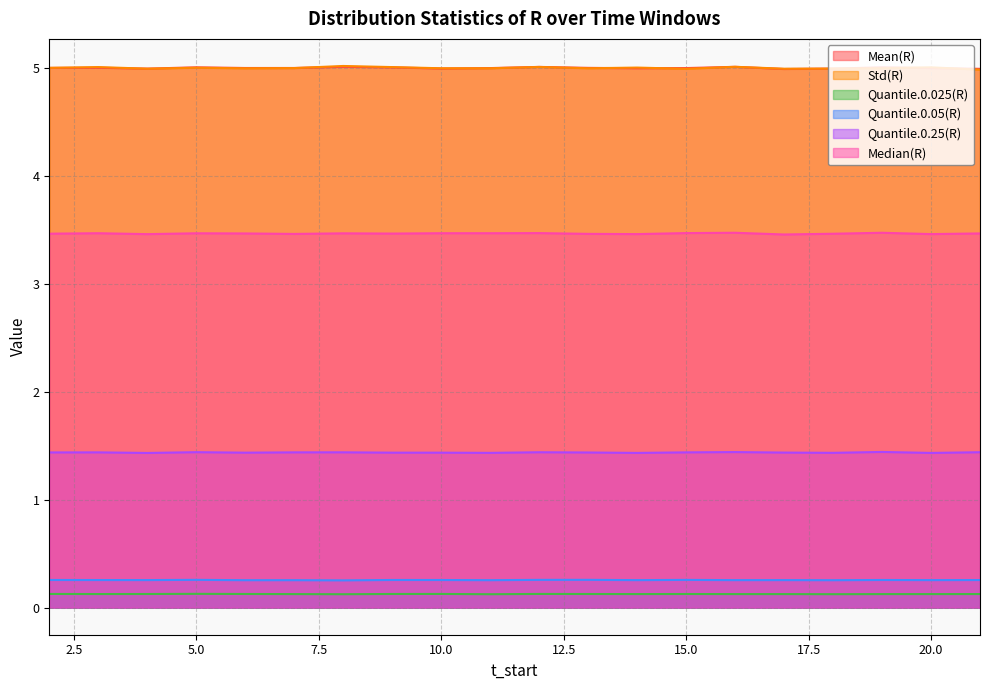

How many data points does each series have?

20